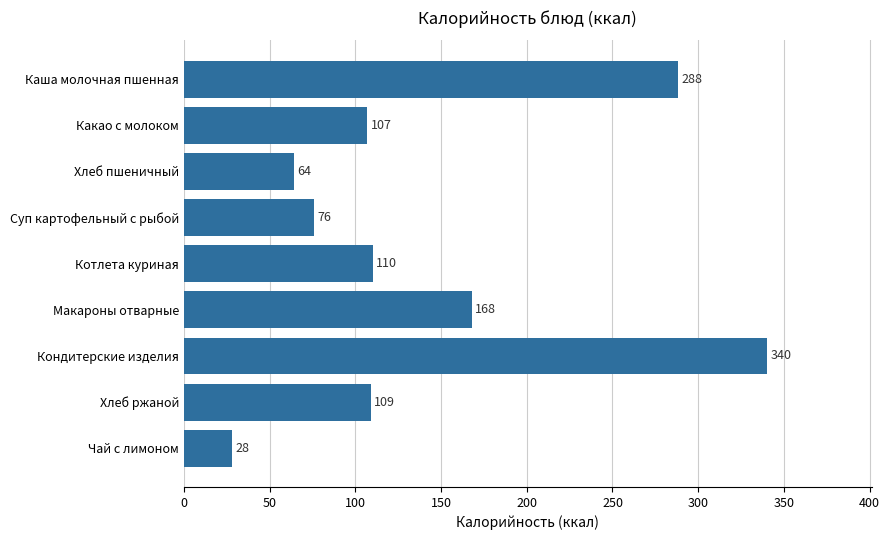

What is the minimum value shown in the chart?

28